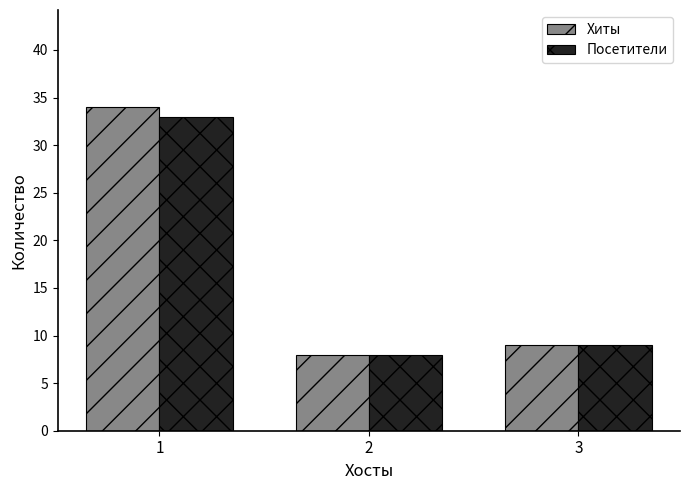

What is the difference between the maximum and minimum values in the Посетители series?

25